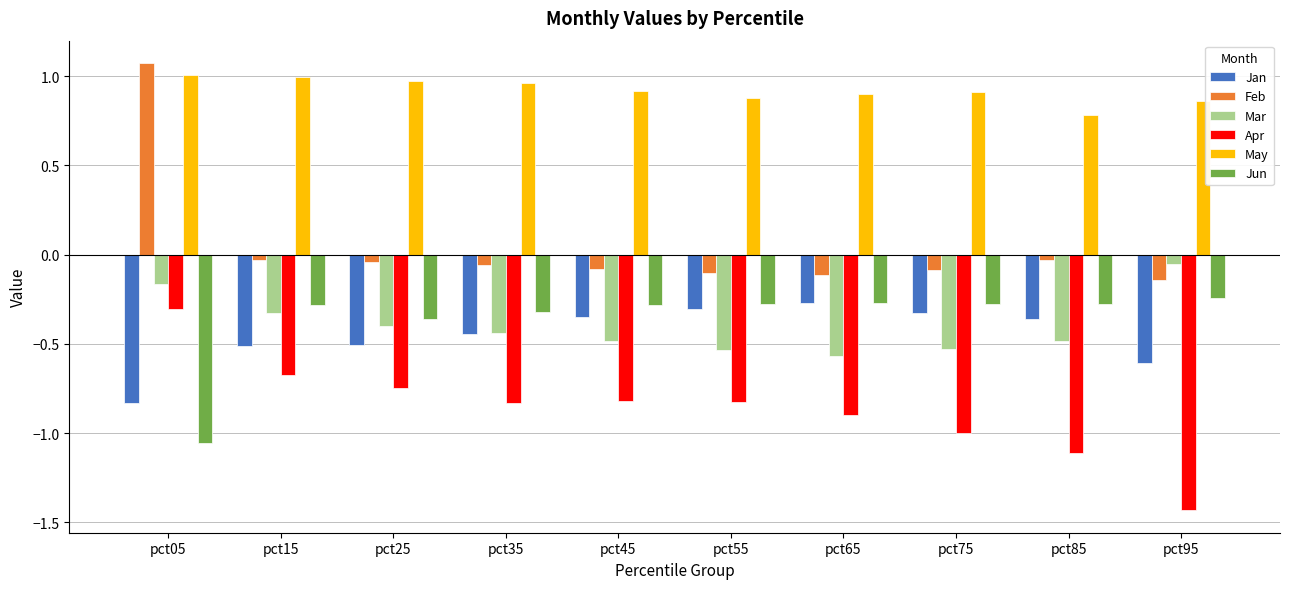

How many bars are there in total?

60